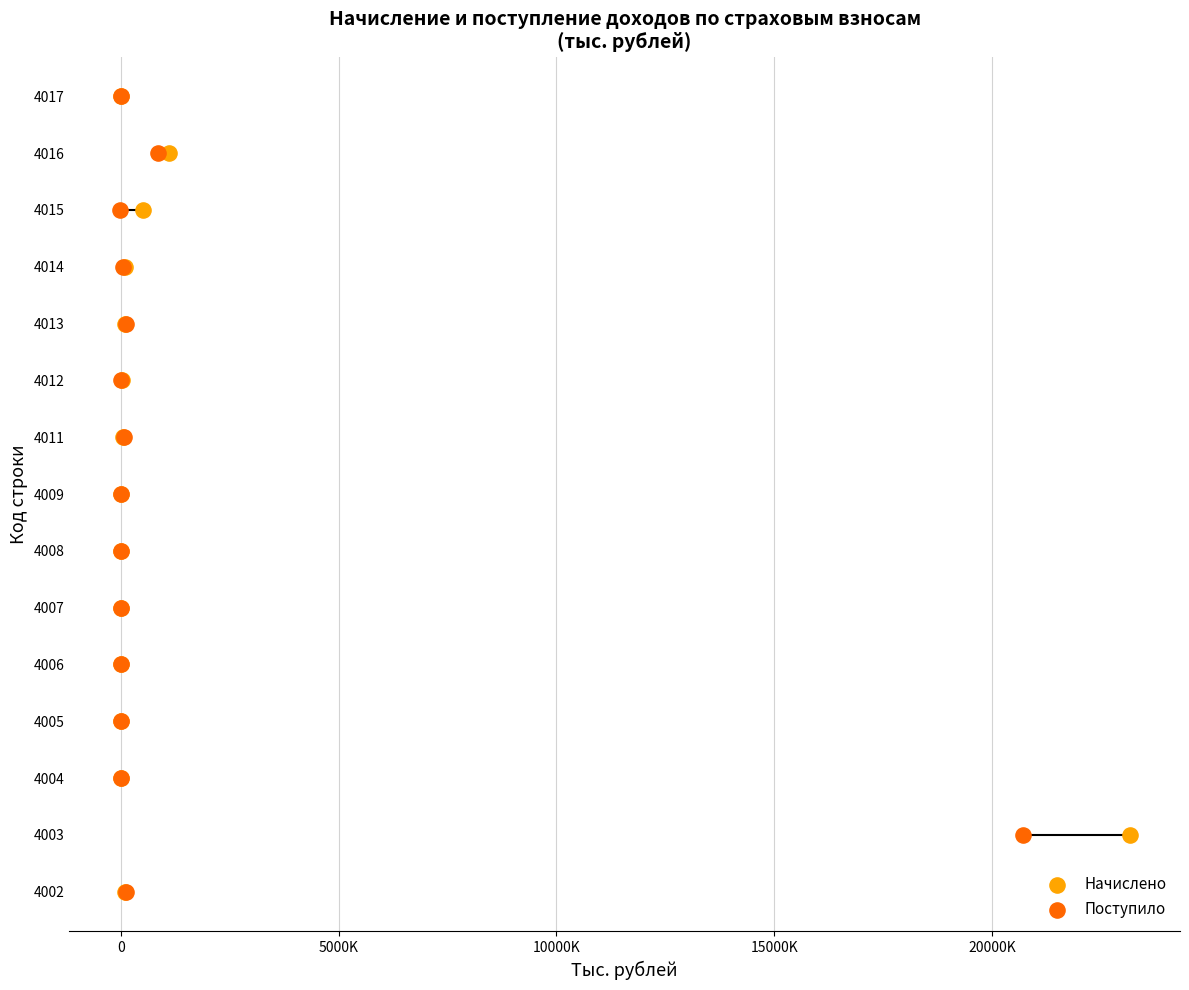

What are all the series names shown in the legend?

Начислено, Поступило